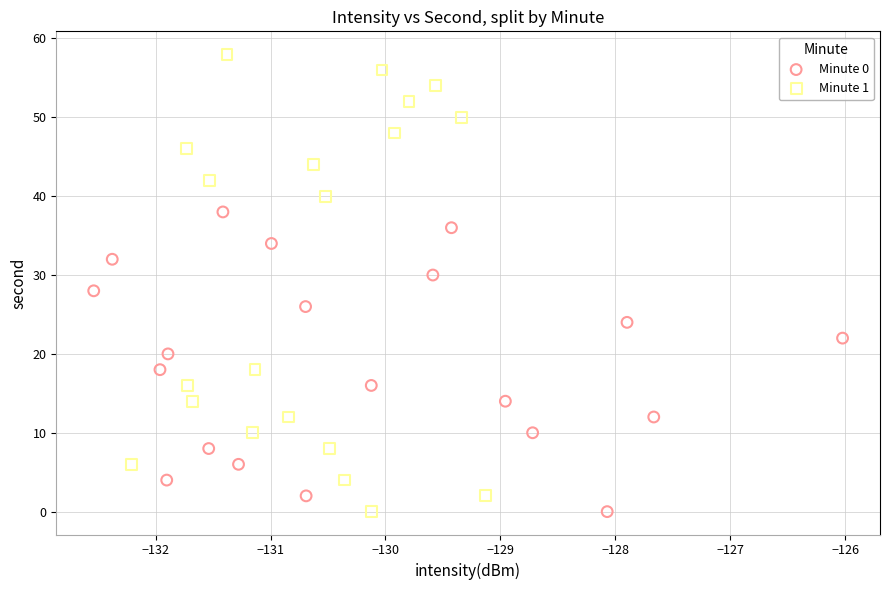

What are all the series names shown in the legend?

Minute 0, Minute 1